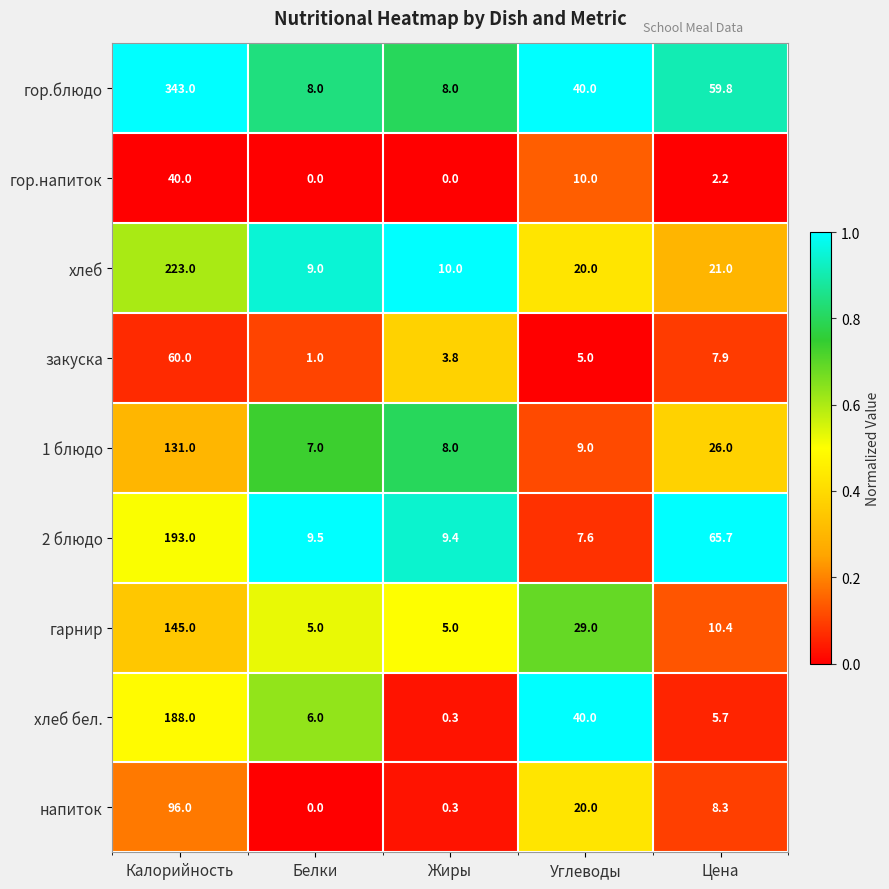

Which series has the widest spread of values?

гор.блюдо